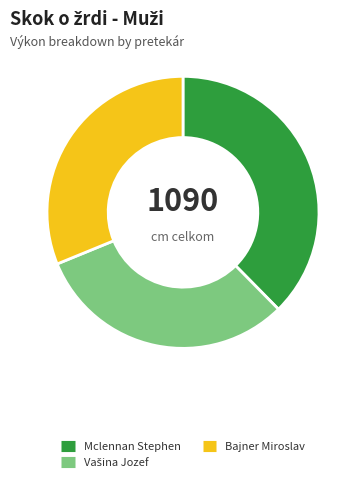

Does Mclennan Stephen account for over 50% of the chart?

No